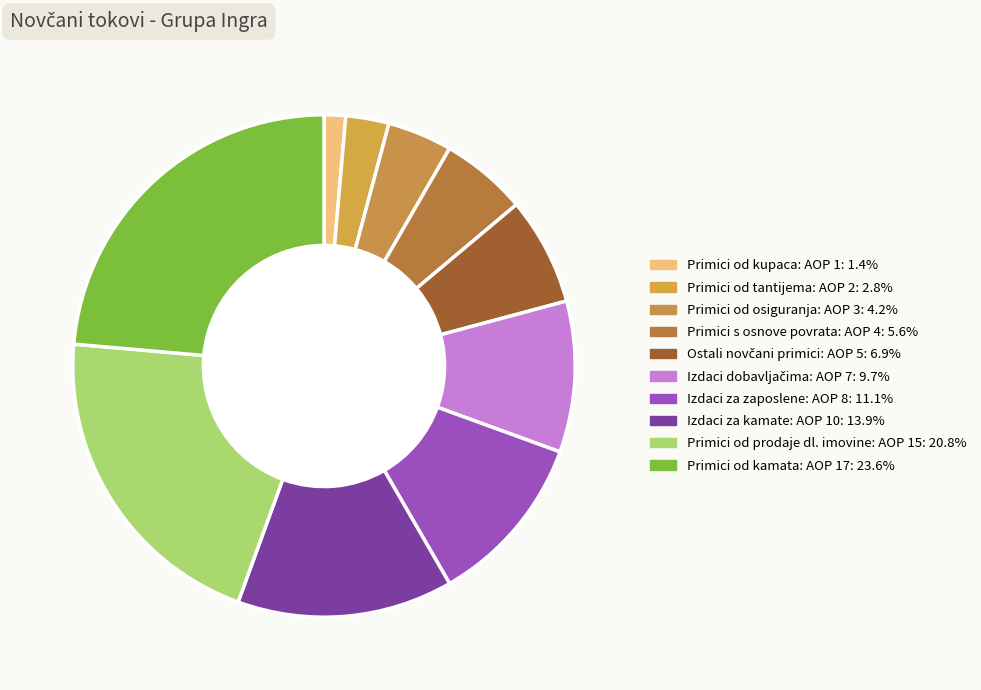

Which slice is the smallest?

Novčani primici od kupaca